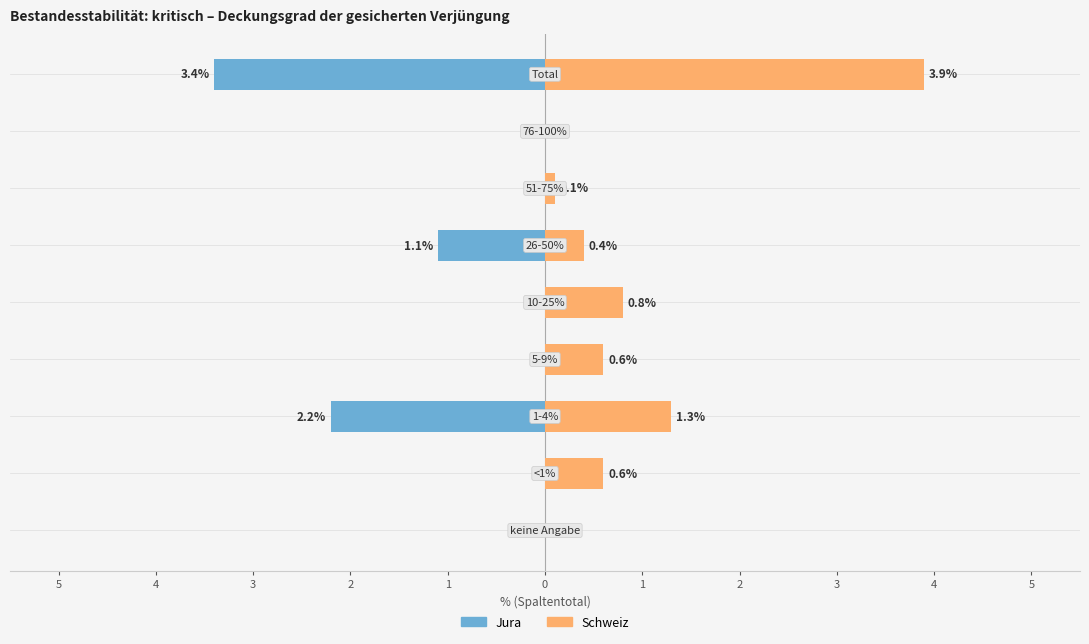

What is the greatest value displayed?

3.9